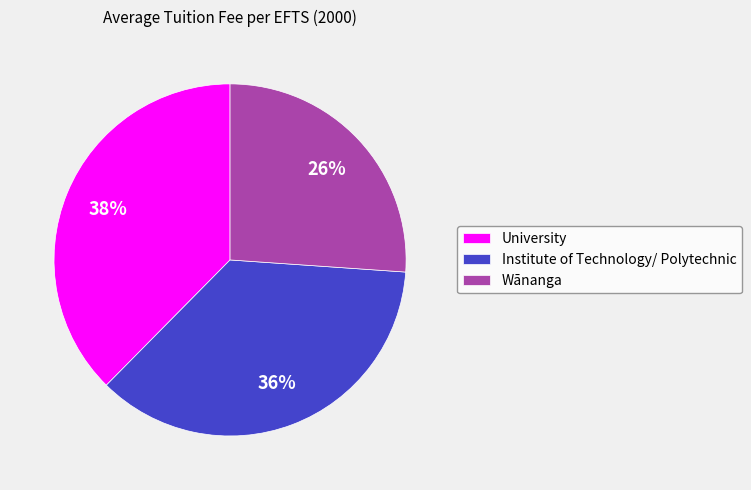

To the nearest percent, what is the difference between the largest and smallest slice percentages?

12%